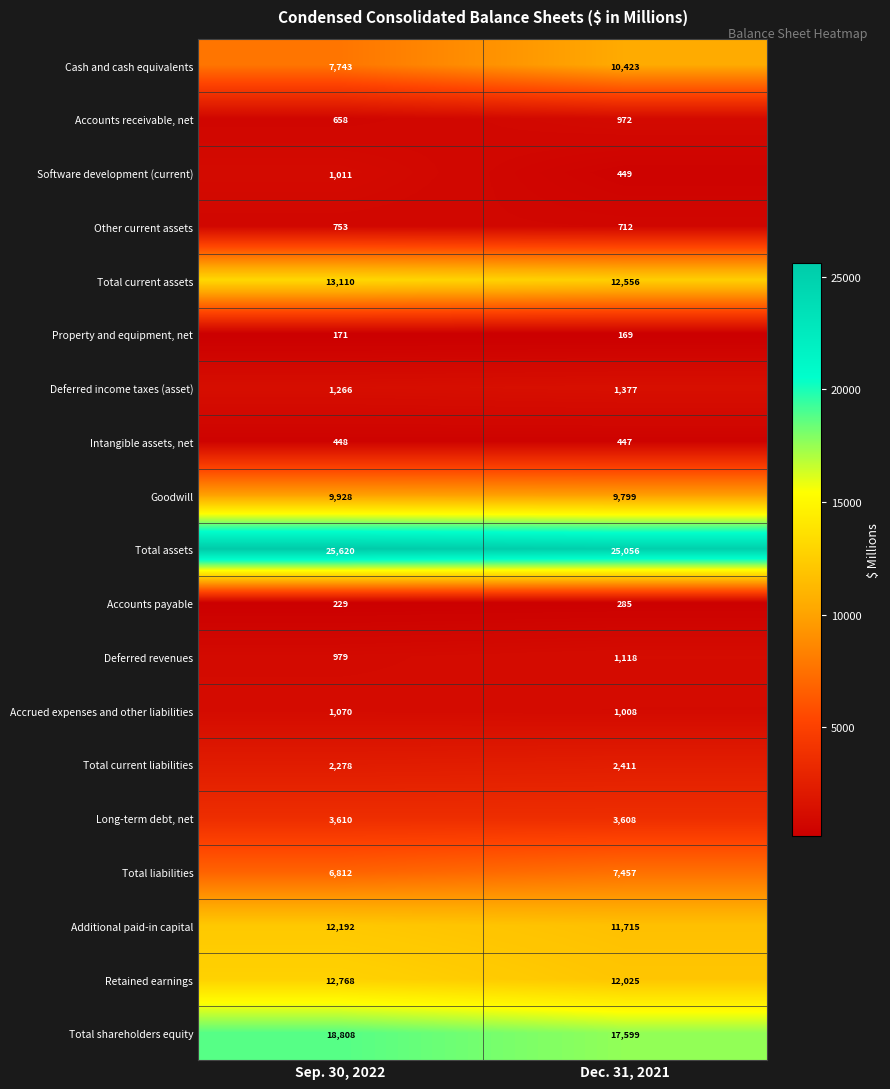

The value of Long-term debt, net at Sep. 30, 2022 is 5598. True or false?

False